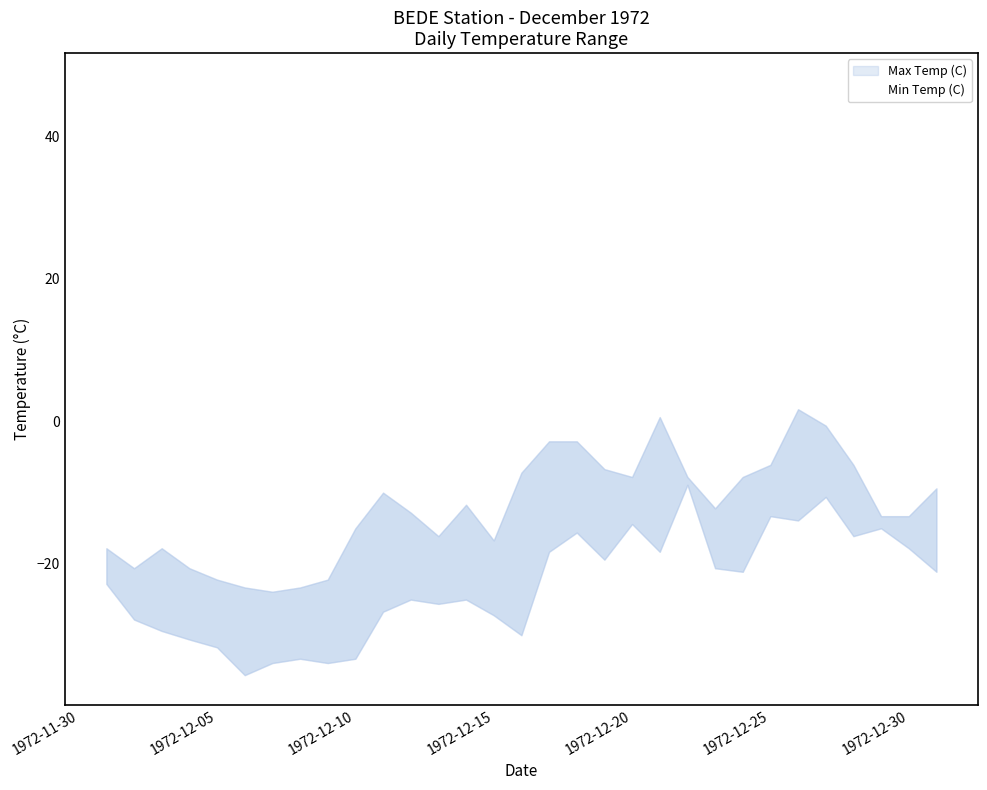

True or false: Min Temp (C) and Heat Deg Days (C) intersect in this chart.

False